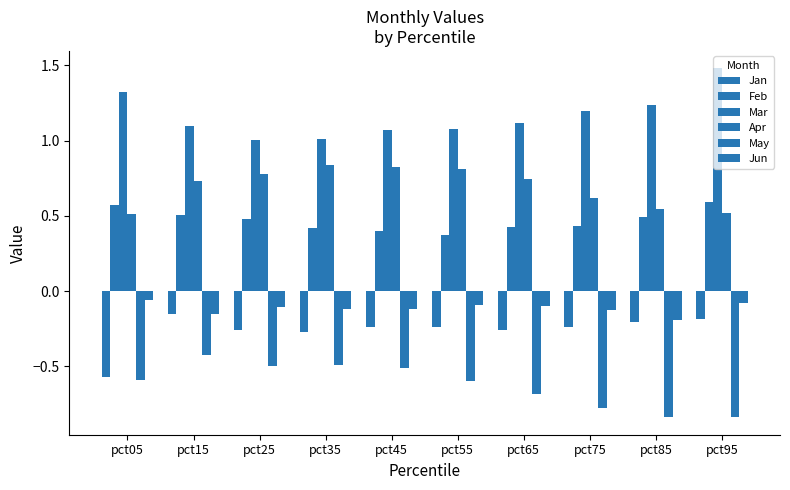

What is the value of the May bar at the 2nd from the left?

-0.4